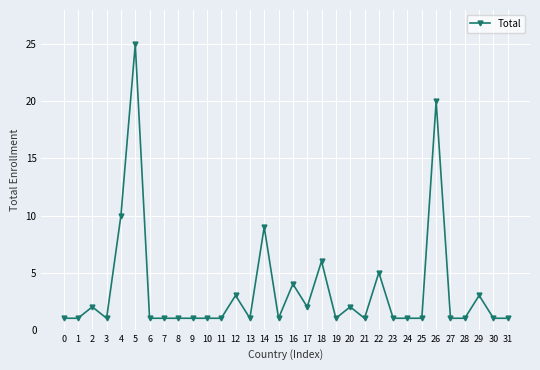

Reading right to left, what are all the values shown in this chart?

1	1	3	1	1	20	1	1	1	5	1	2	1	6	2	4	1	9	1	3	1	1	1	1	1	1	25	10	1	2	1	1